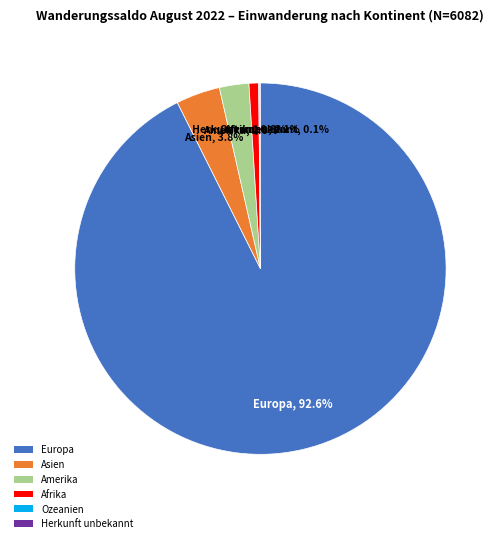

Which category has the biggest portion of the pie?

Europa